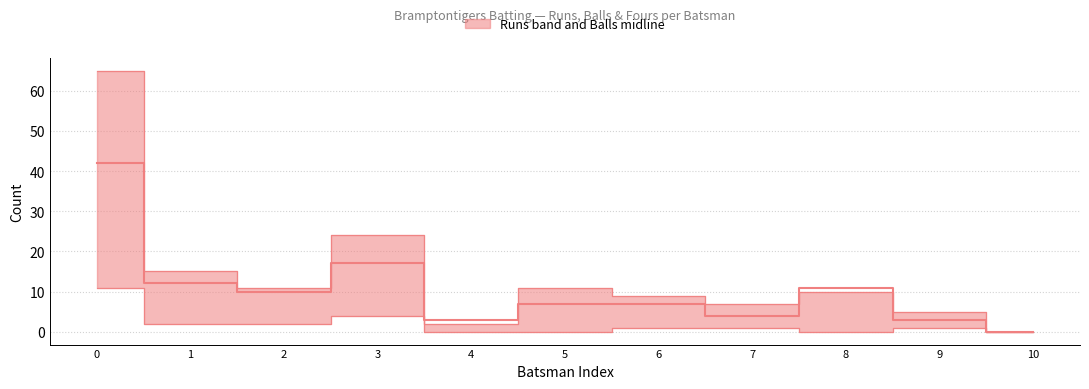

How many lines are shown in the chart?

1